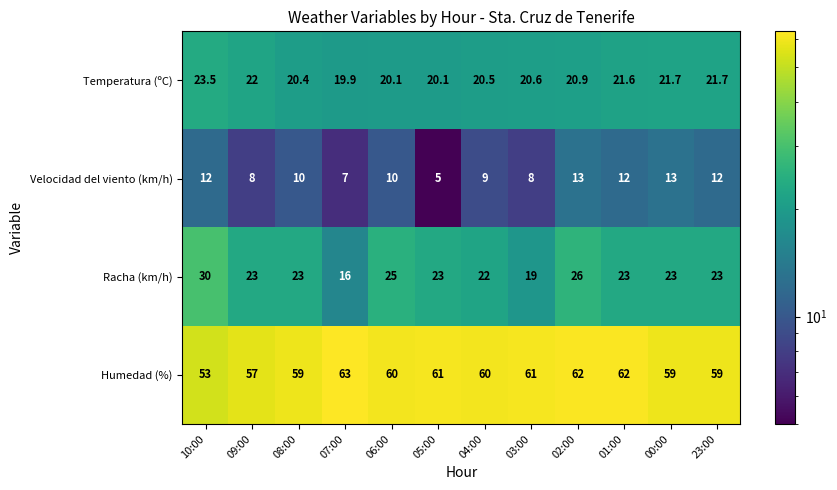

At which label is Humedad (%) closest to 58?

09:00